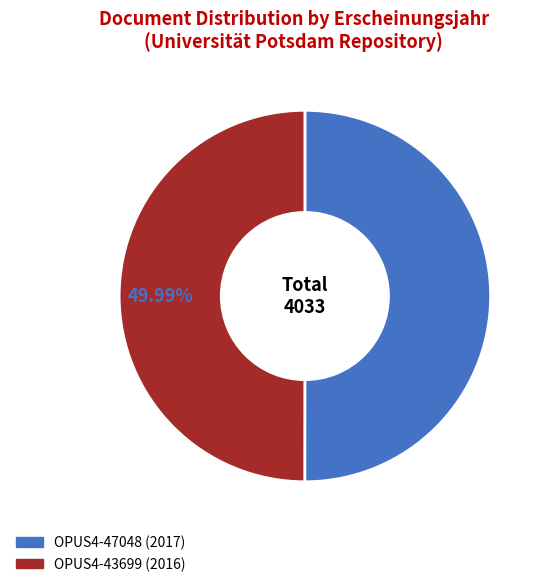

Is there any slice that represents more than half of the pie?

Yes